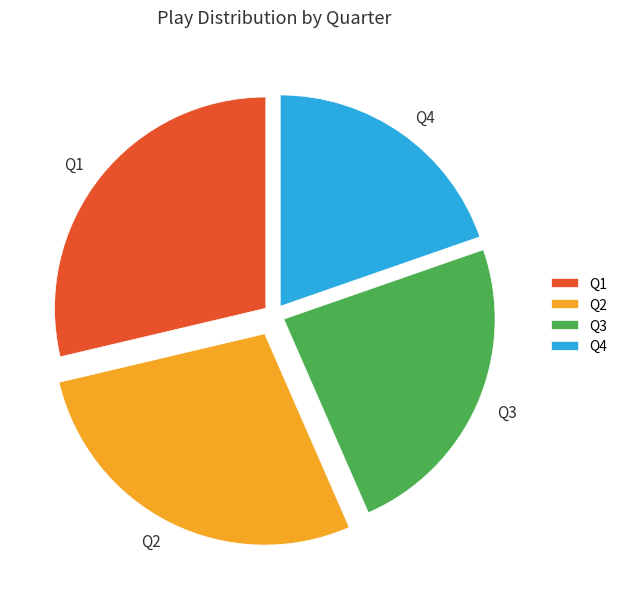

Does Q4 represent more than half of the total?

No